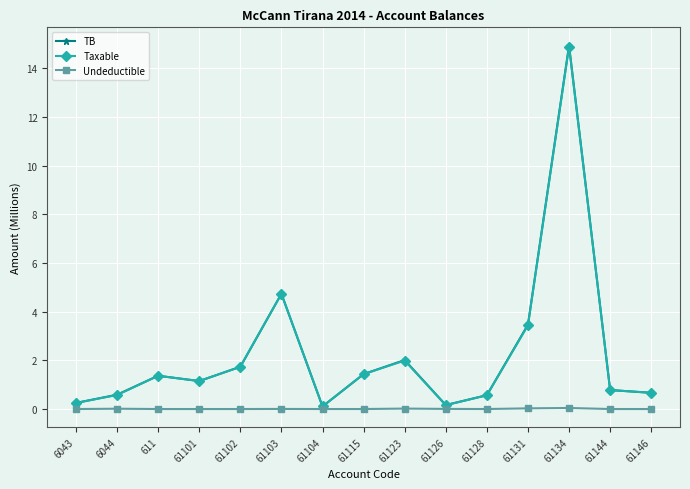

How many lines are shown in the chart?

3